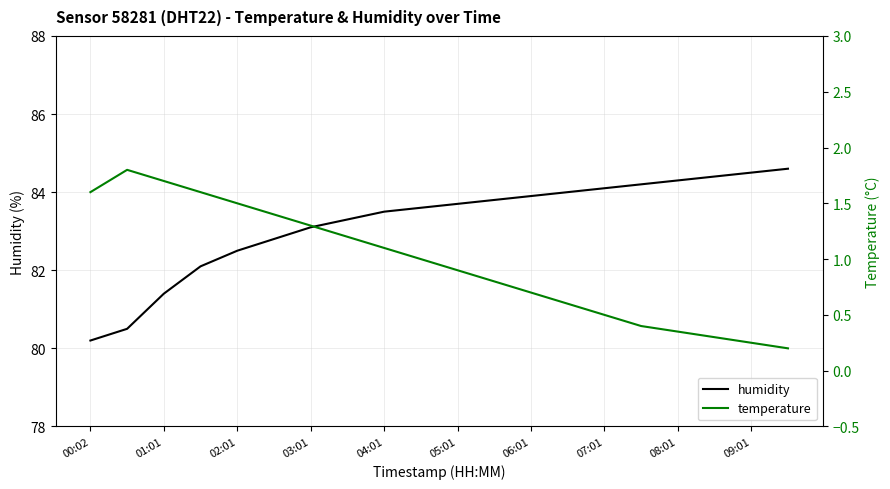

What is the highest value of the humidity series?

84.6